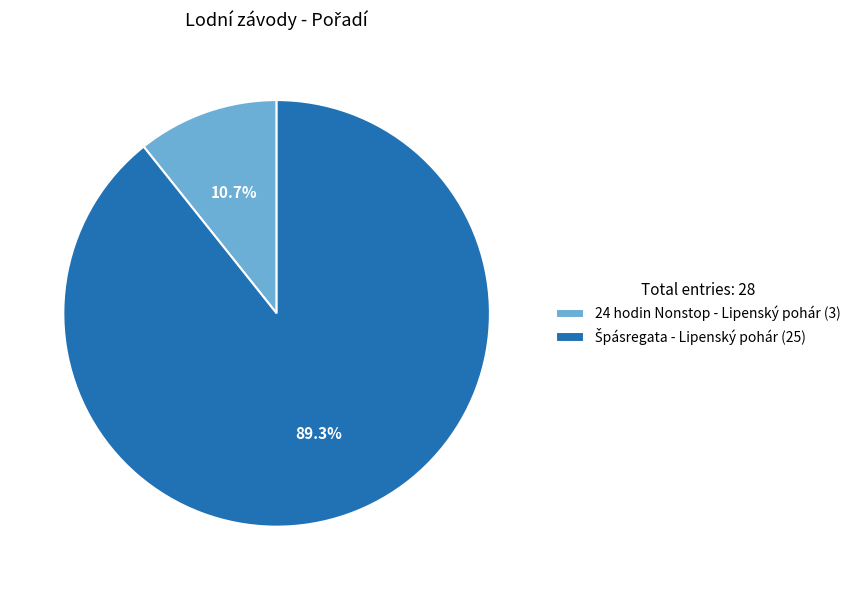

How many slices are in this pie chart?

2